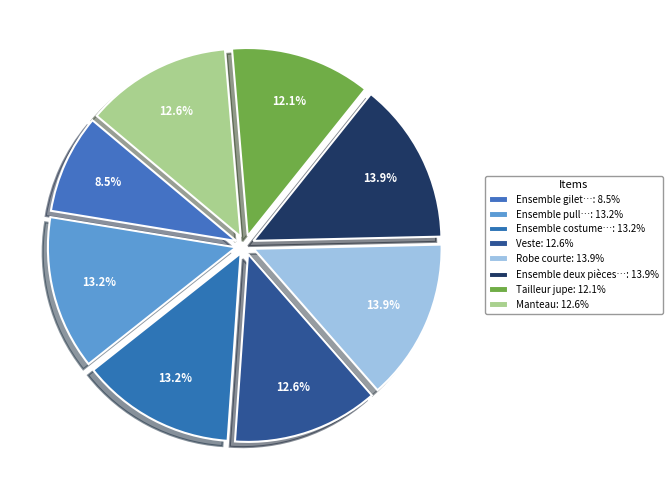

How many slices are in this pie chart?

8